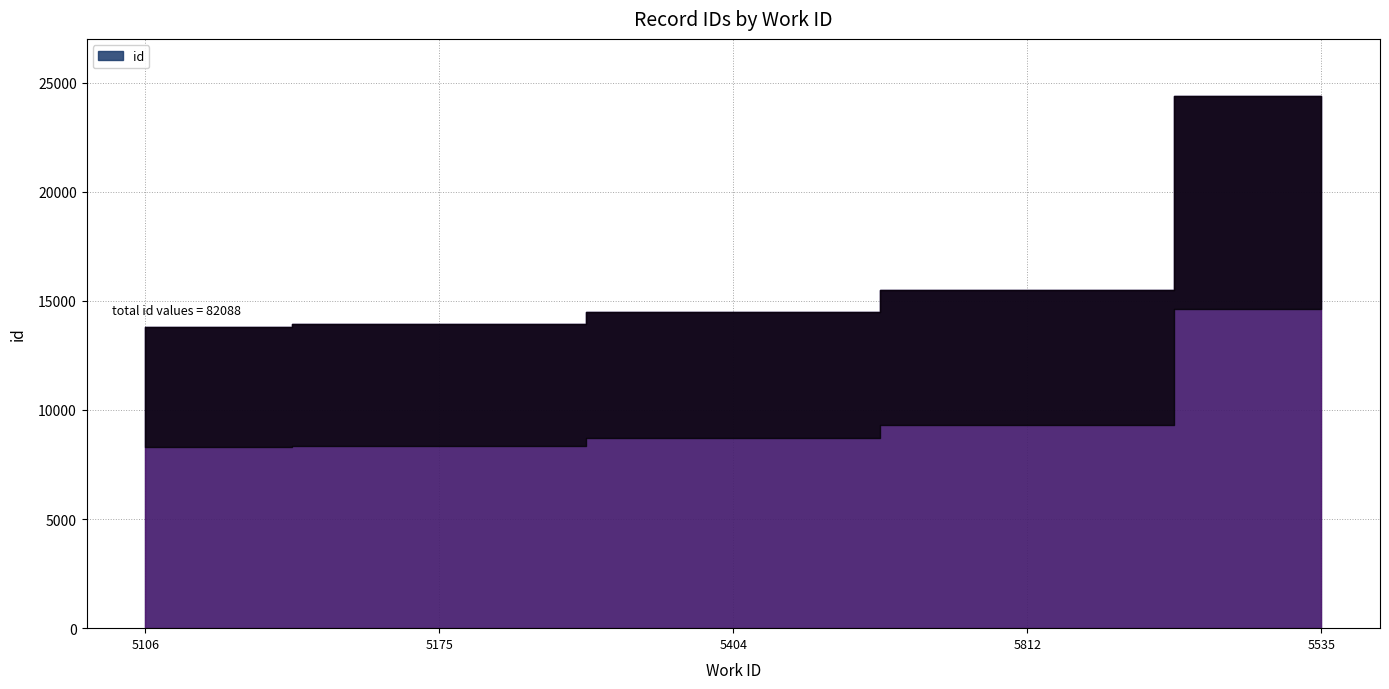

What is the ratio of the value at 5175 to the value at 5404?

1.0